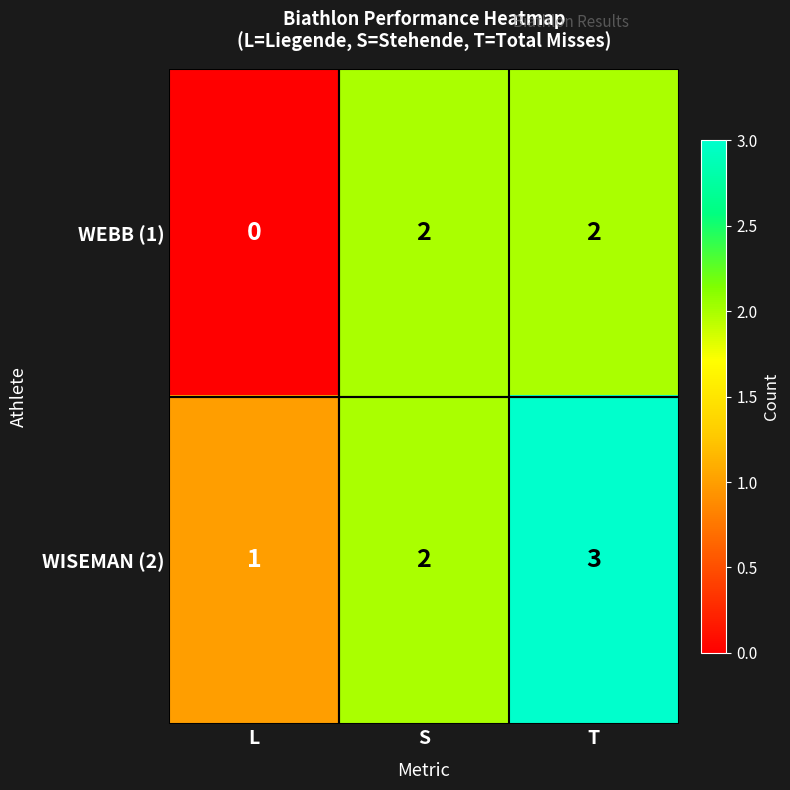

What is the sum of all WISEMAN (2) values?

6